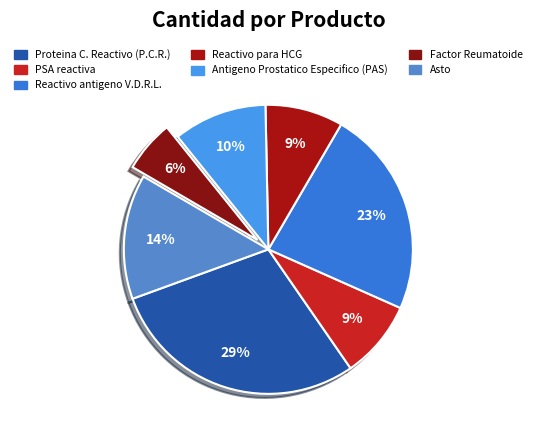

To the nearest percent, what is the difference between the Reactivo para HCG and Proteina C. Reactivo (P.C.R.) slice percentages?

20%